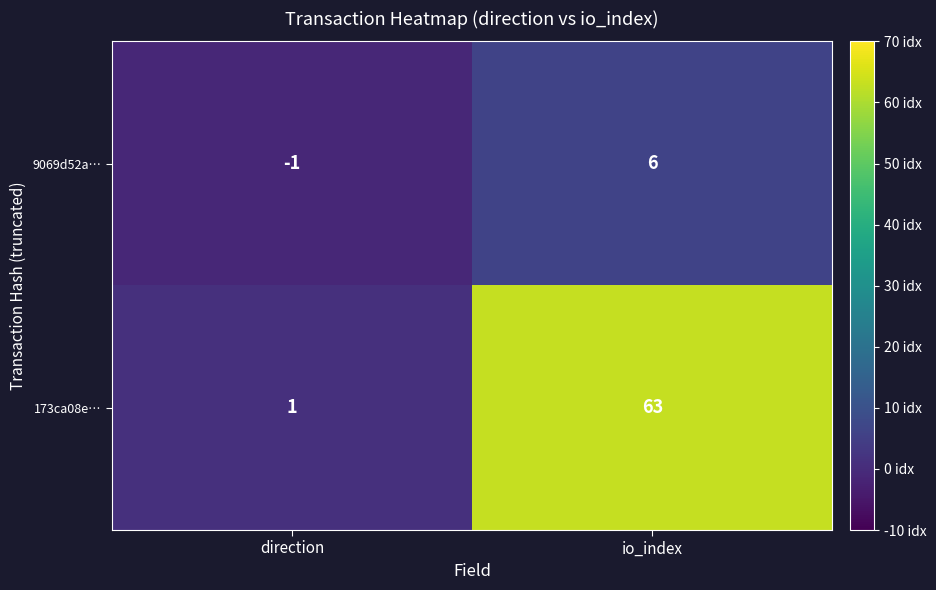

What is the highest value of the 9069d52a… series?

6